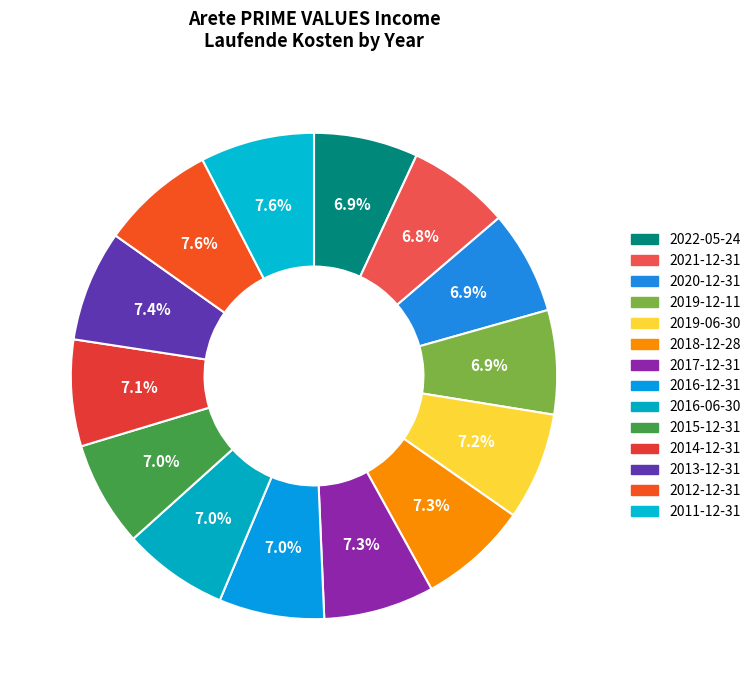

To the nearest percent, what is the difference between the largest and smallest slice percentages?

1%